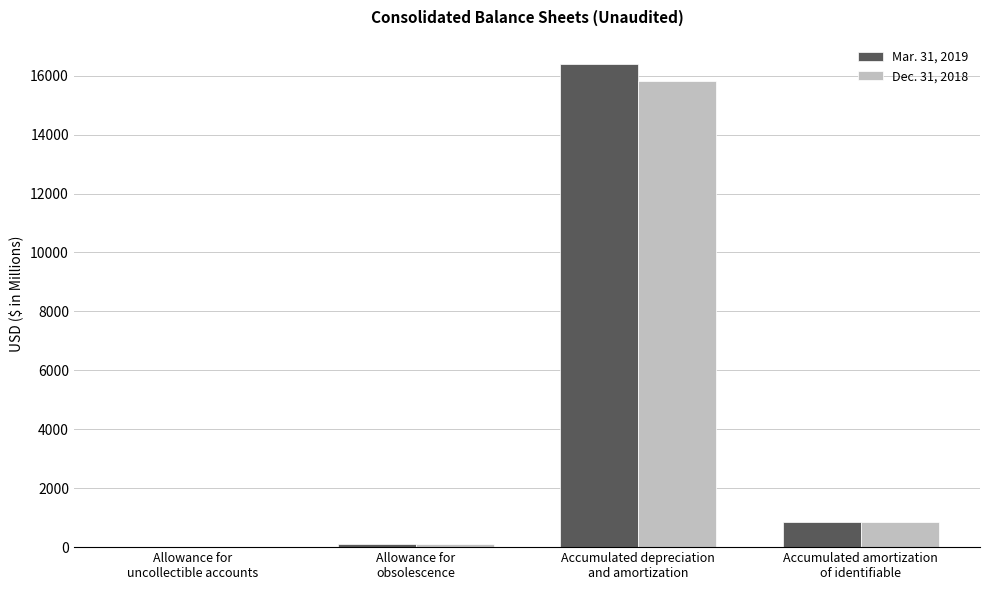

What is the greatest value displayed?

16401